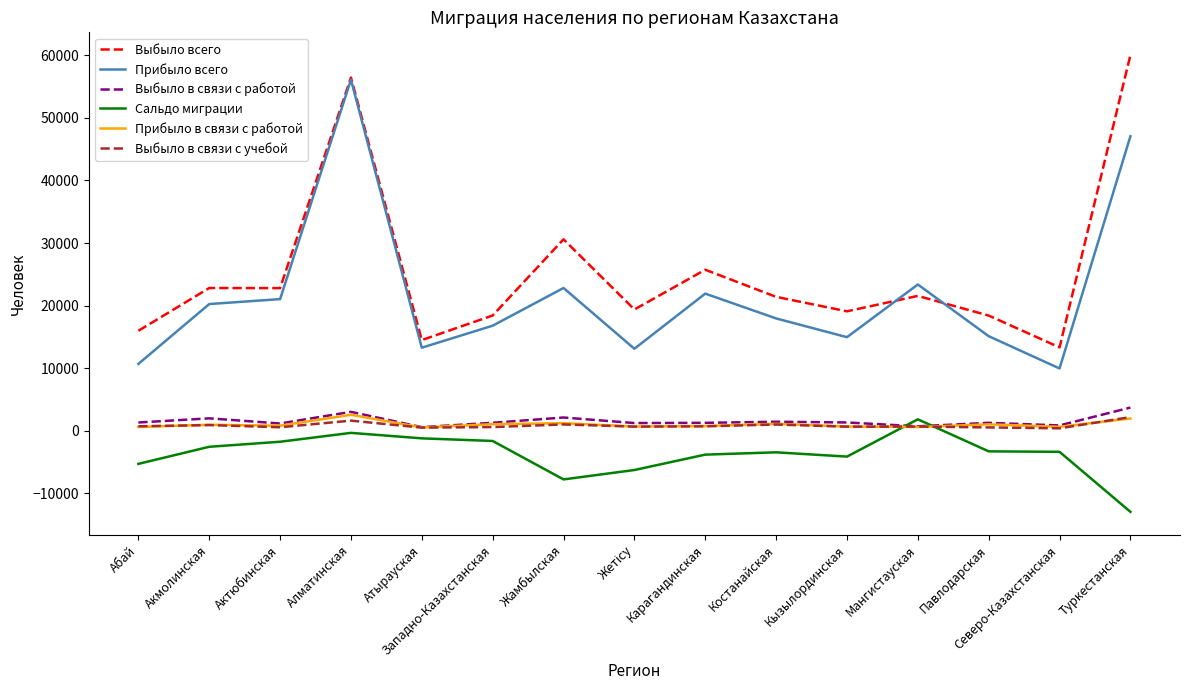

What is the difference between the second highest and minimum values in the Сальдо миграции series?

12621